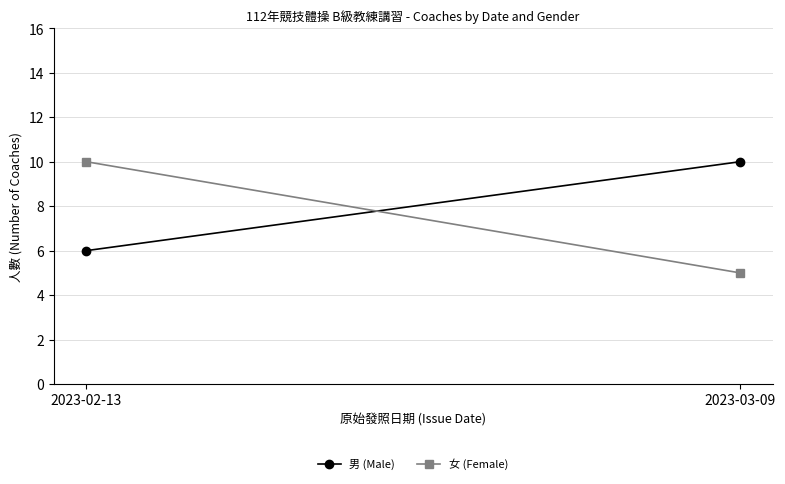

List the series in order of their peak value, lowest first.

男 (Male), 女 (Female)